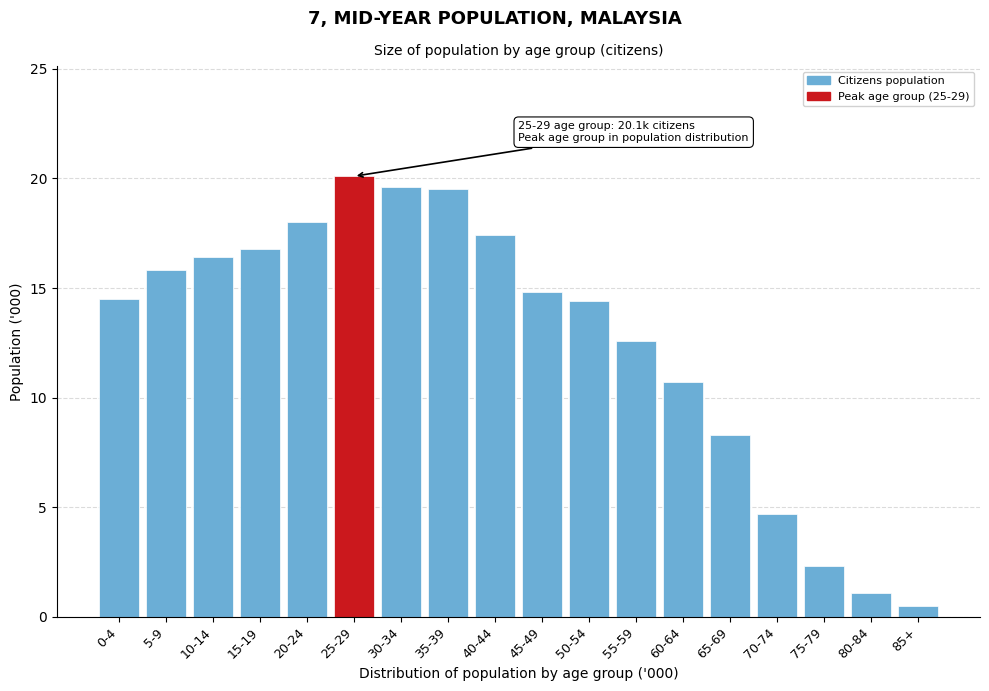

Between 10-14 and 75-79, which is larger?

10-14